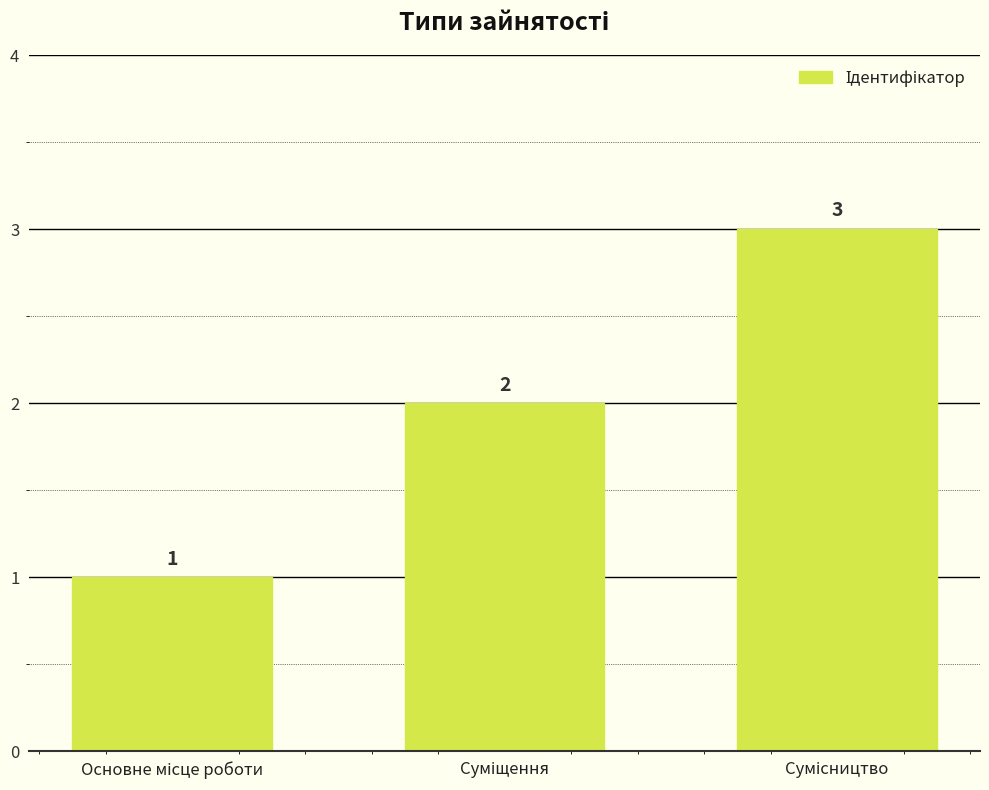

What is the difference between the maximum and second lowest values?

1